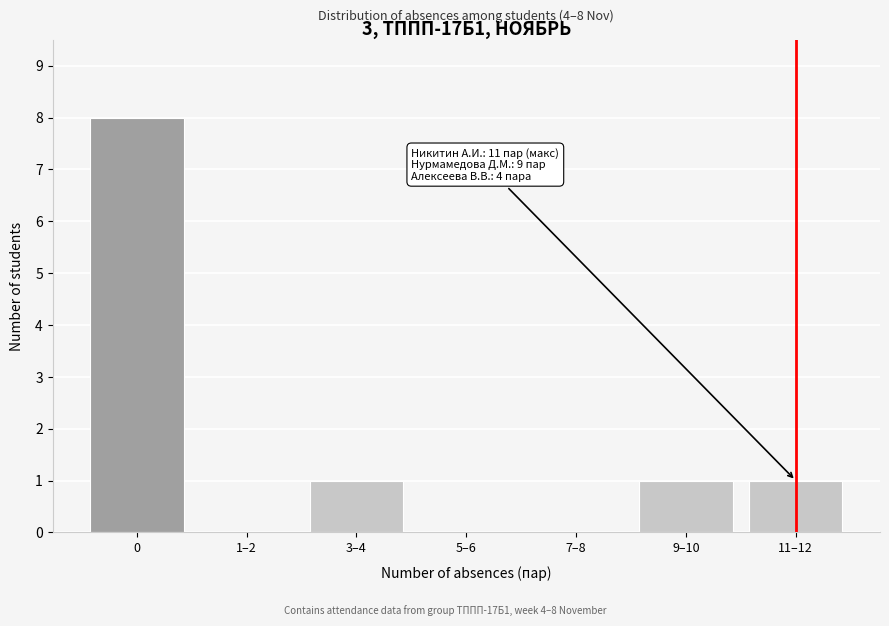

Reading left to right, list all the values displayed in this chart.

0=8	1–2=0	3–4=1	5–6=0	7–8=0	9–10=1	11–12=1